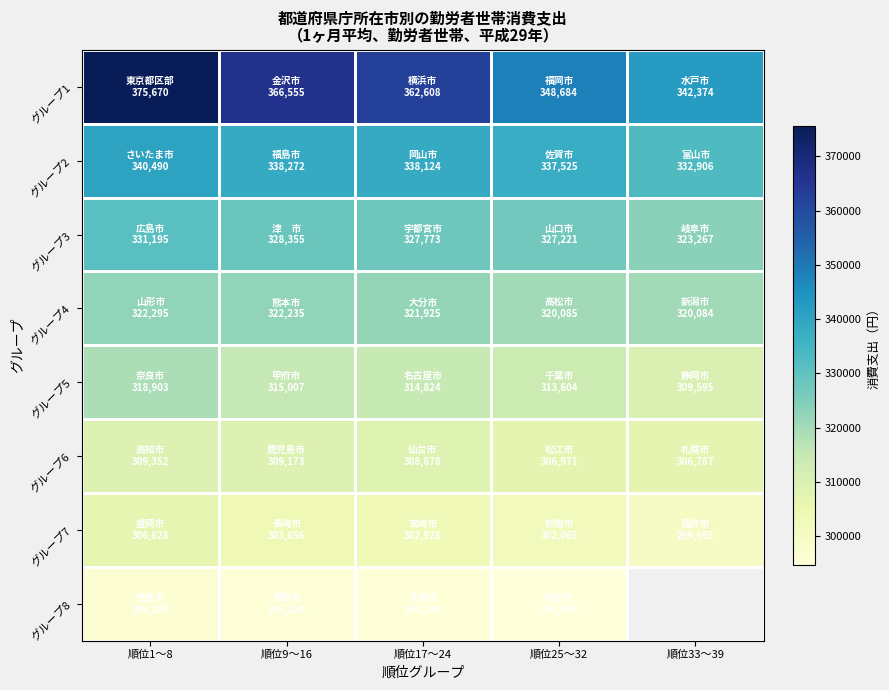

Rank the categories by グループ2 value from highest to lowest.

順位1〜8, 順位9〜16, 順位17〜24, 順位25〜32, 順位33〜39